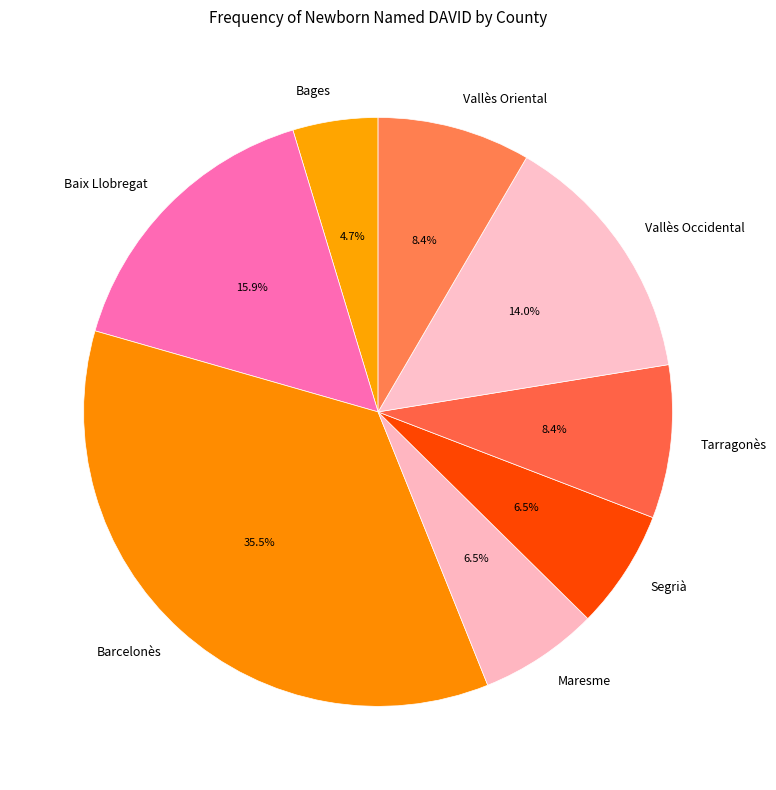

Which category has the biggest portion of the pie?

Barcelonès